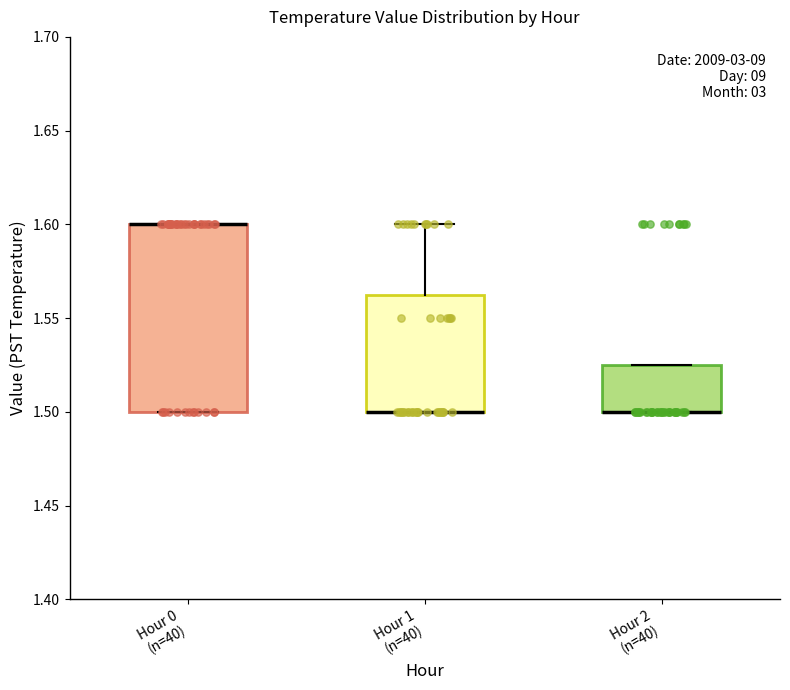

Comparing the boxes themselves (not the whiskers), which one is the tallest?

Hour 0 (n=40)